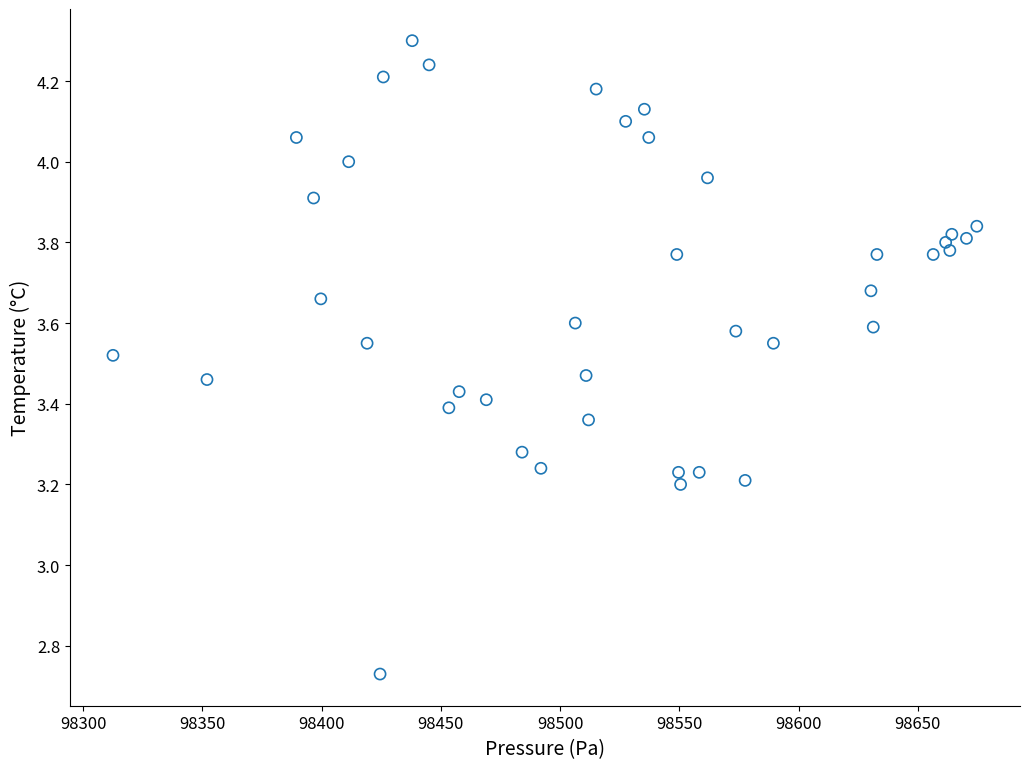

What is the range of X values (max minus min)?

362.2